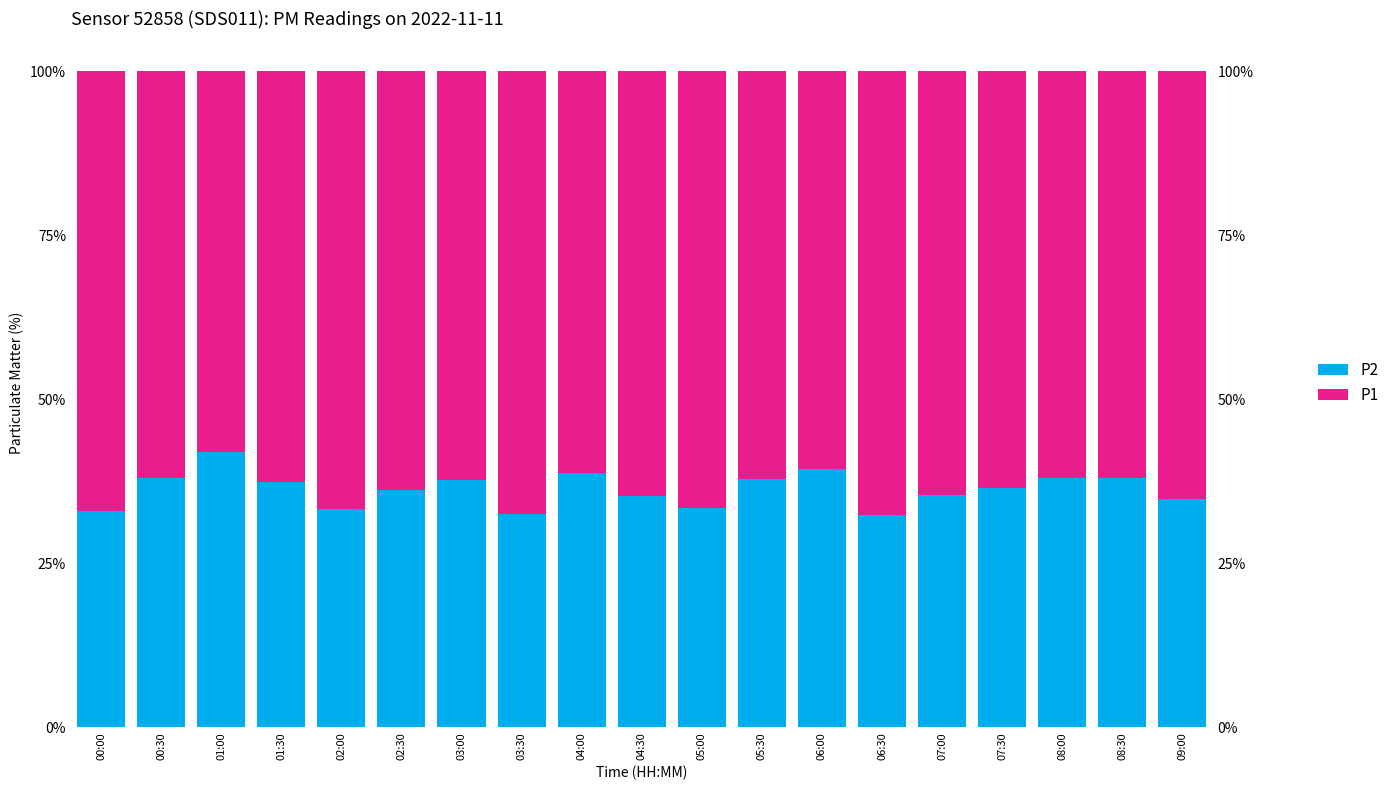

Is the value of P1 at 01:30 greater than the value of P2 at 08:00?

Yes